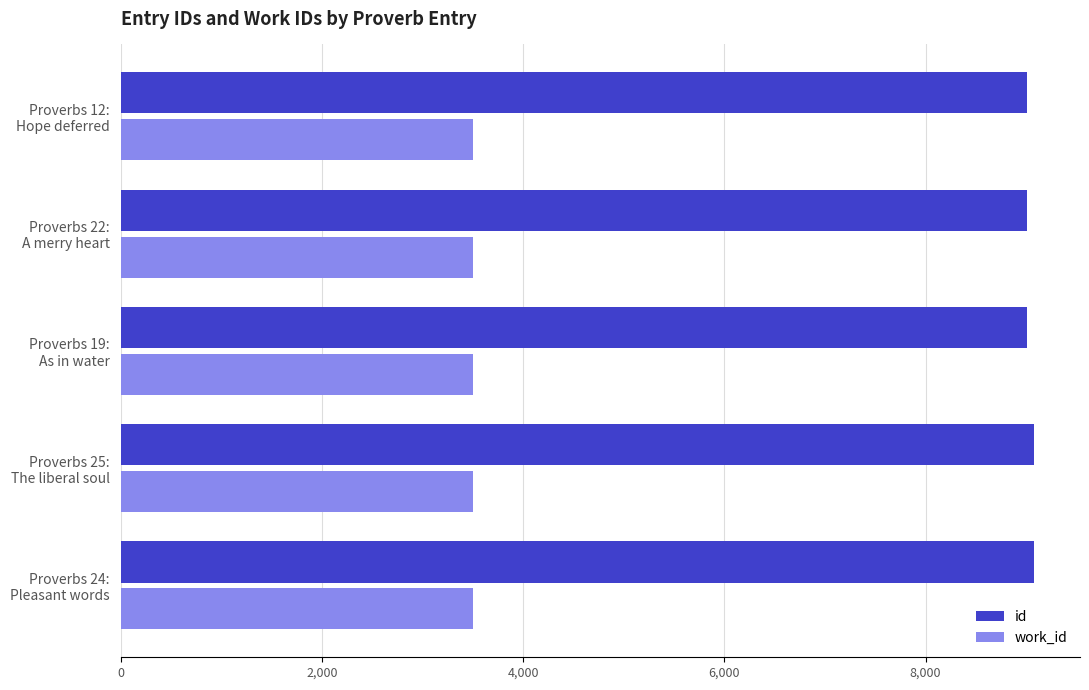

Rank the series by their average value, from highest to lowest.

id, work_id